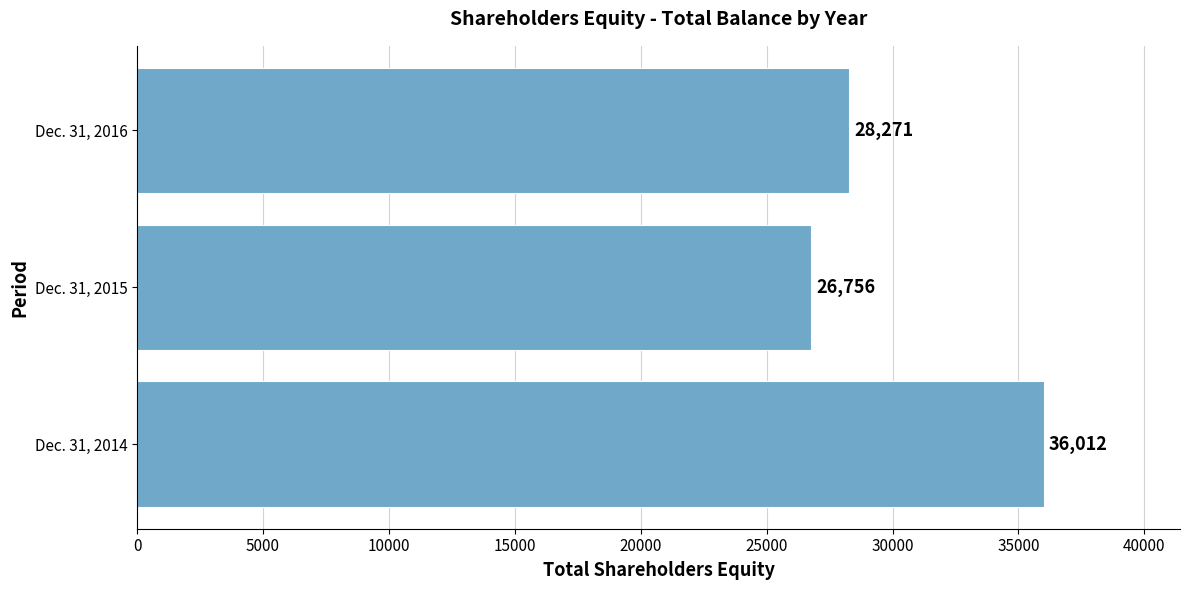

Count the number of data series in this chart.

1